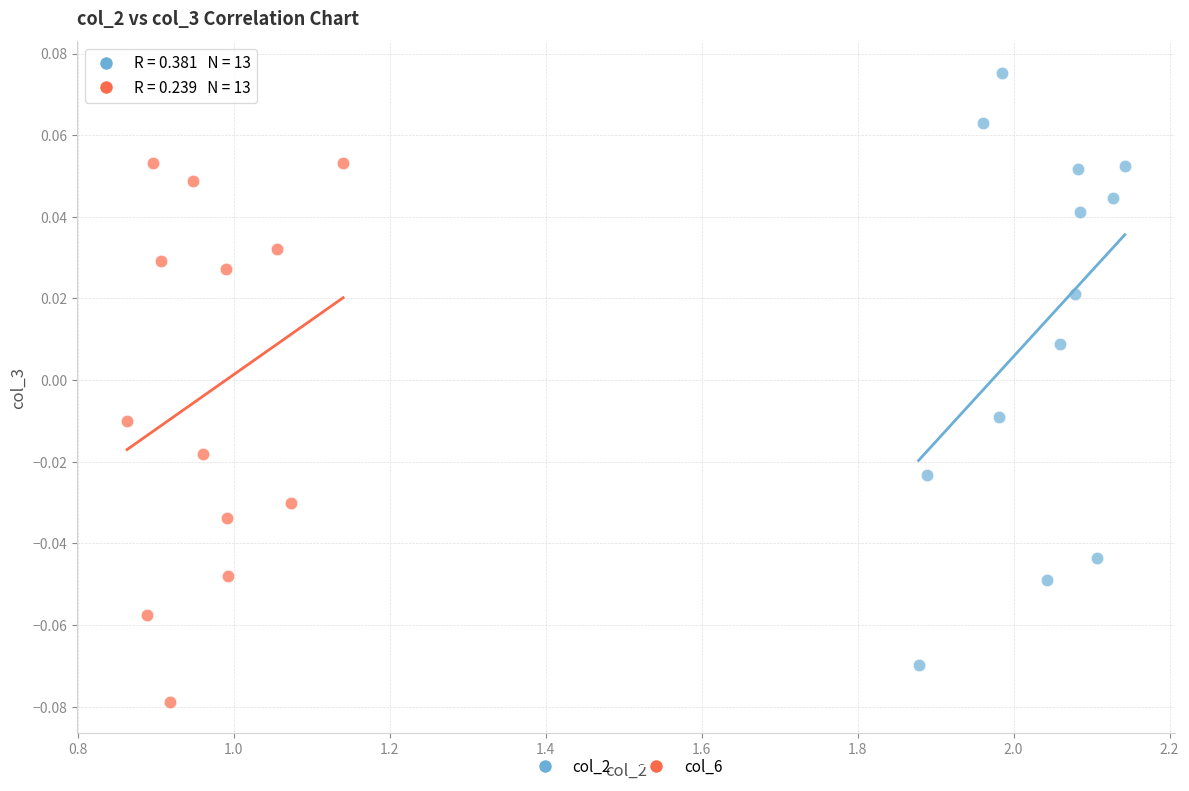

Which series reaches the maximum Y coordinate?

col_2